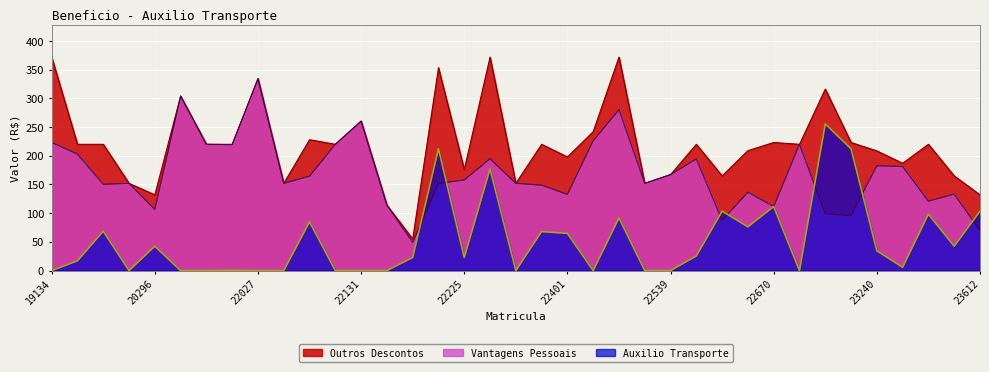

What is the value of the Auxilio Transporte point at the 29th from the left?

111.6